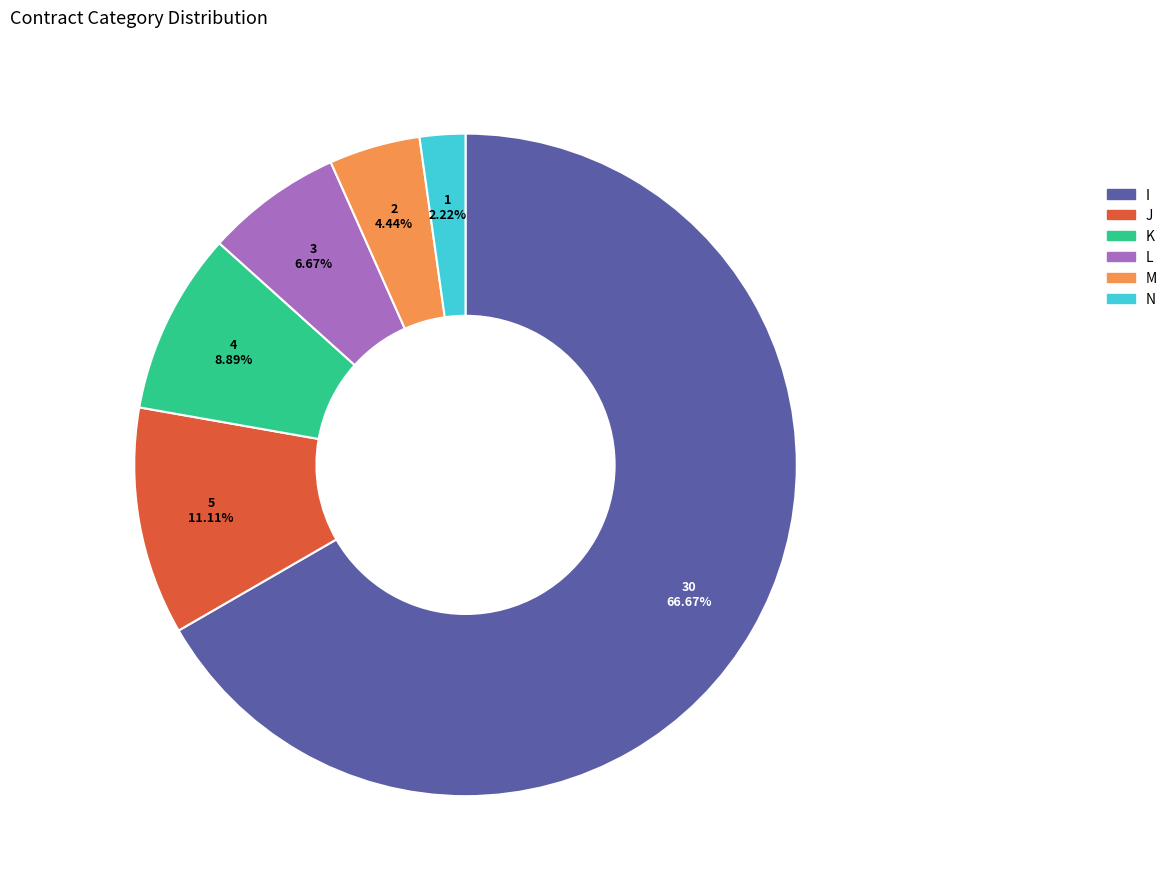

Between J and I, which is larger?

I